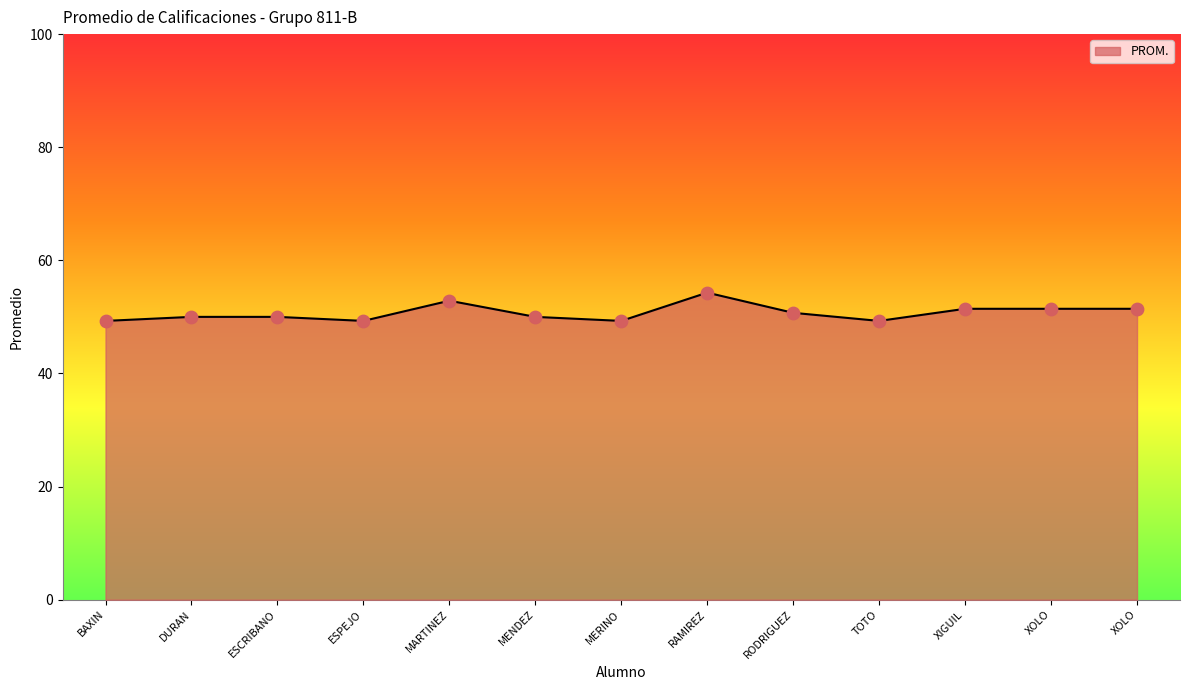

Is this an area chart (filled region under the line)?

Yes